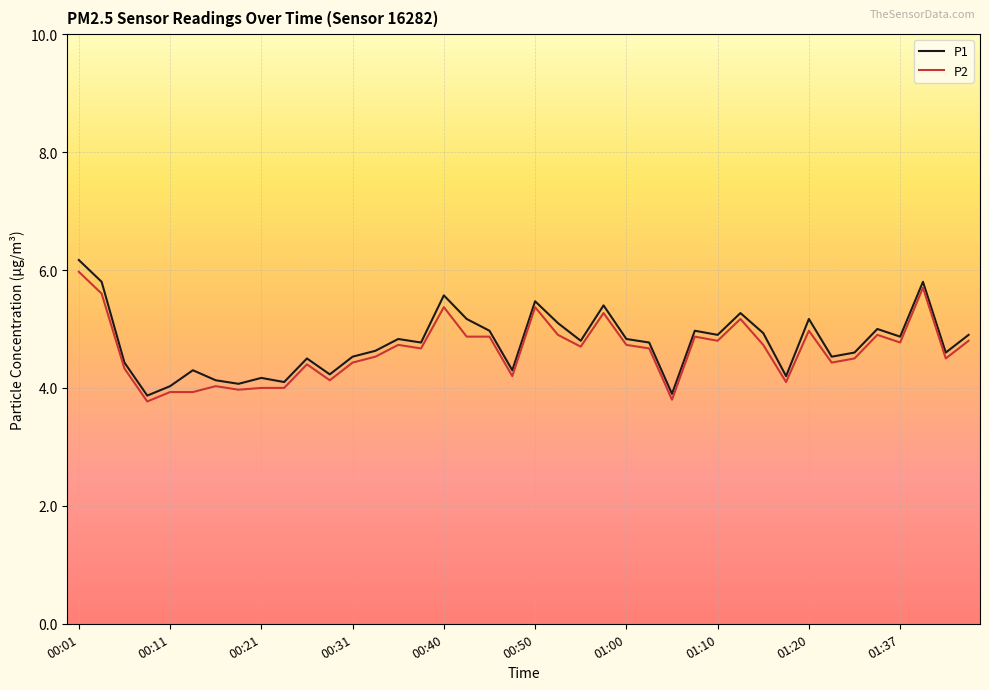

What is the difference between the maximum and minimum values in the P2 series?

2.2